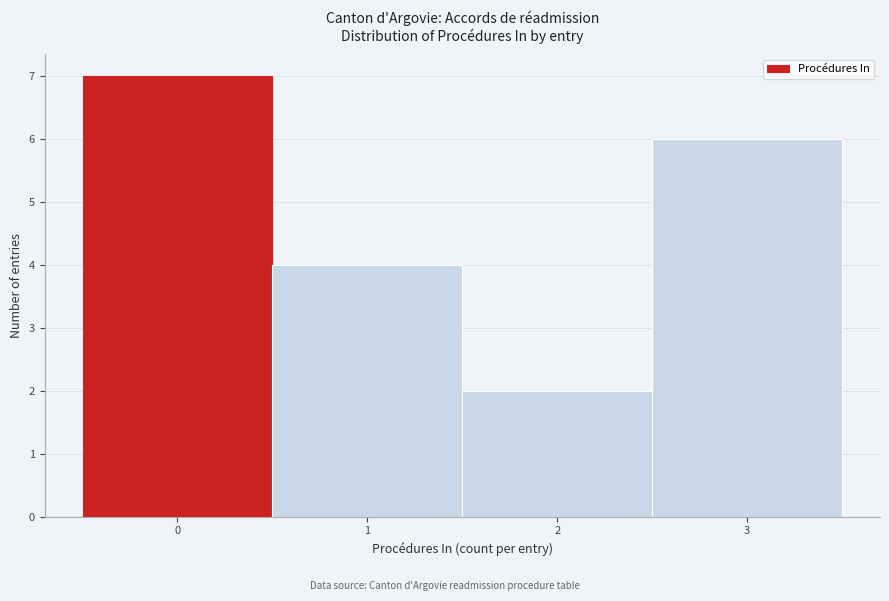

How tall is the bar that spans 0.5 to 1.5 on the x-axis? The values are not printed on the chart, so give them approximately, as read against the axis.

4